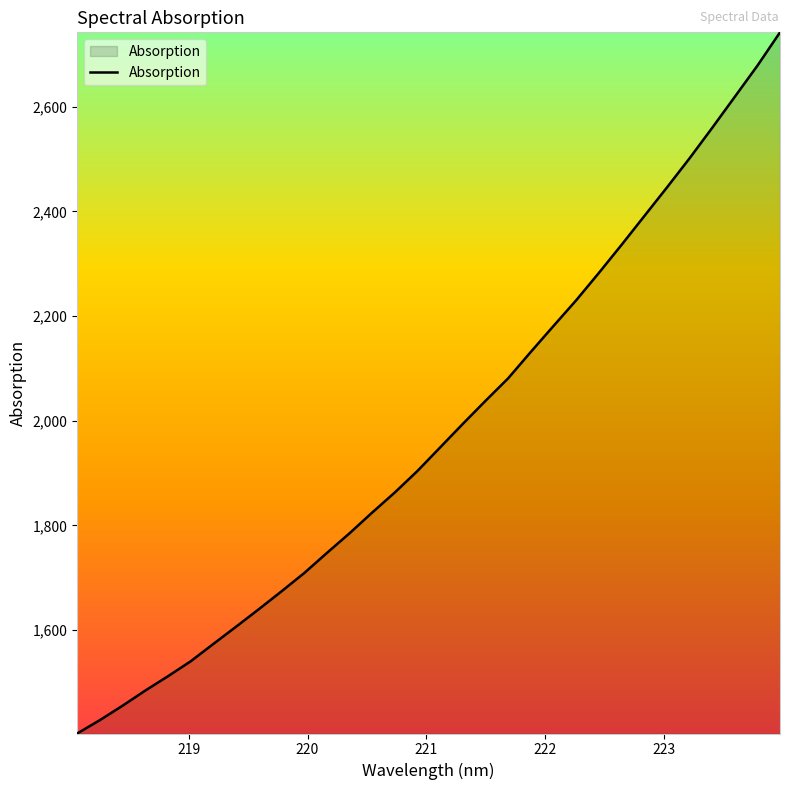

What is the difference between the maximum and minimum values?

1339.7